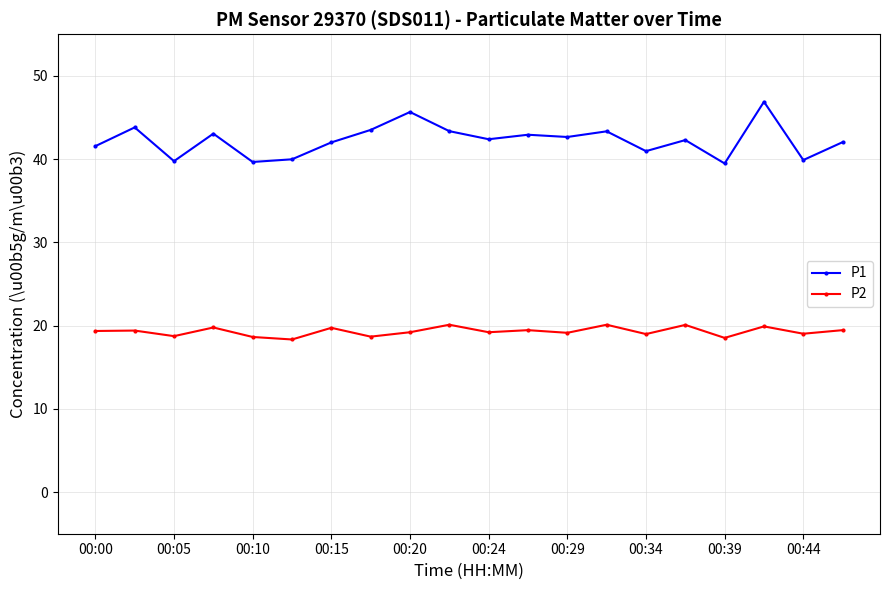

Rank the series by their average value, from lowest to highest.

P2, P1